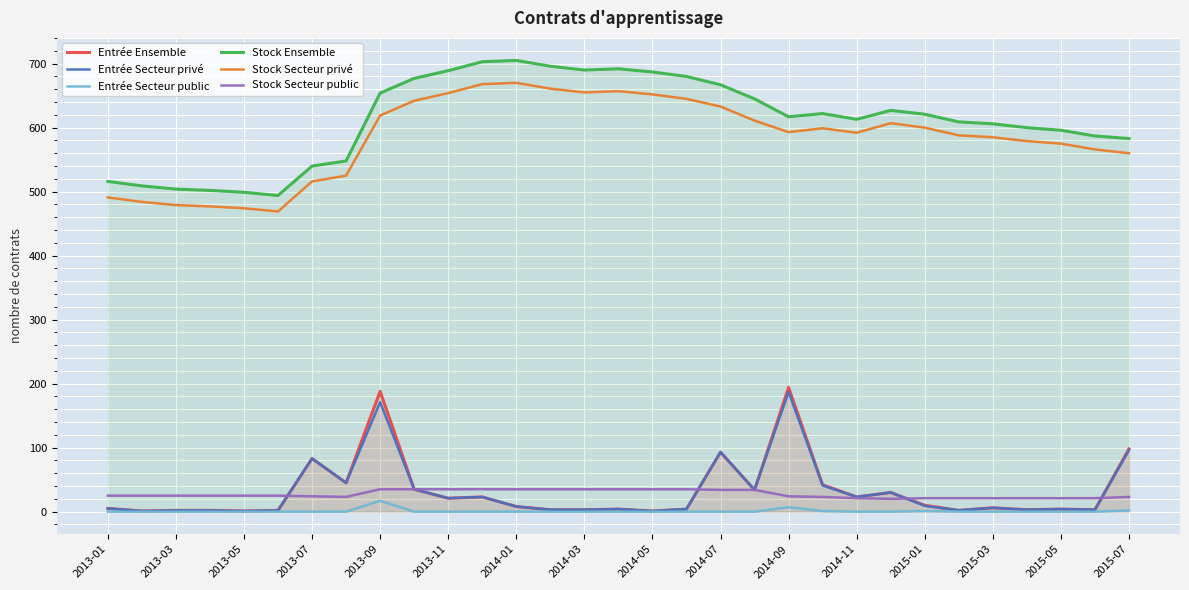

What is the total value across all series at 2014-11?

1272